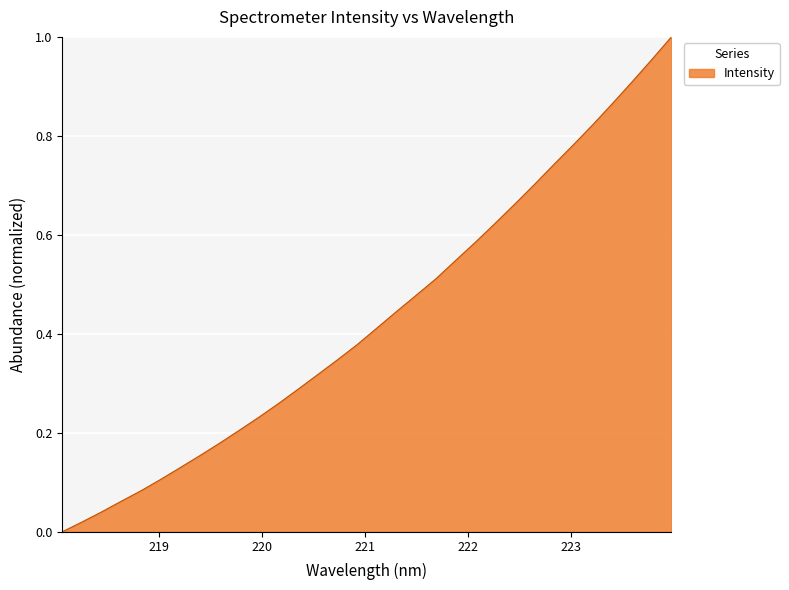

Does the chart display data point markers on the line(s)?

No